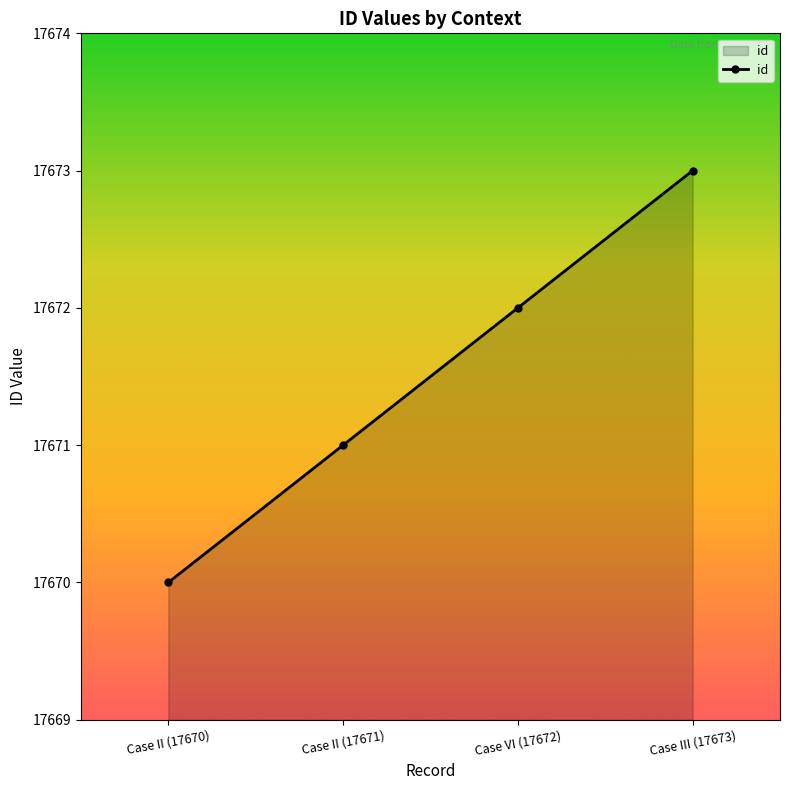

The value at Case II (17670) is 17670. True or false?

True